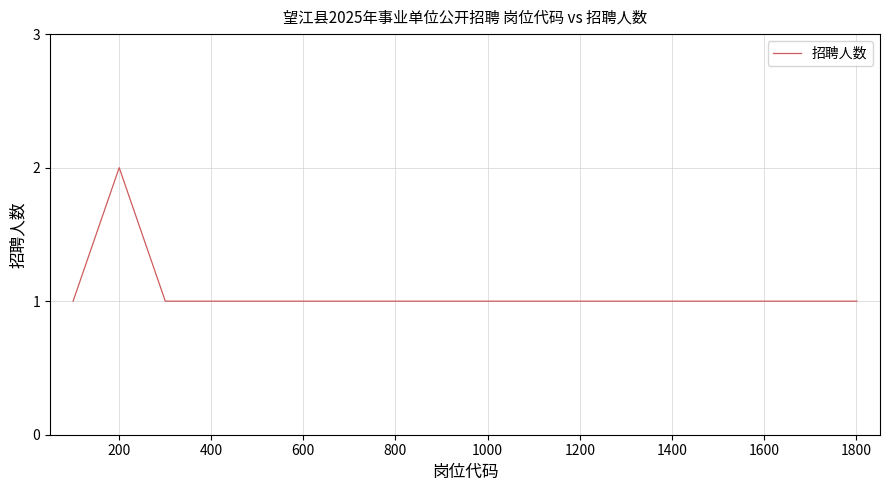

What is the average value?

1